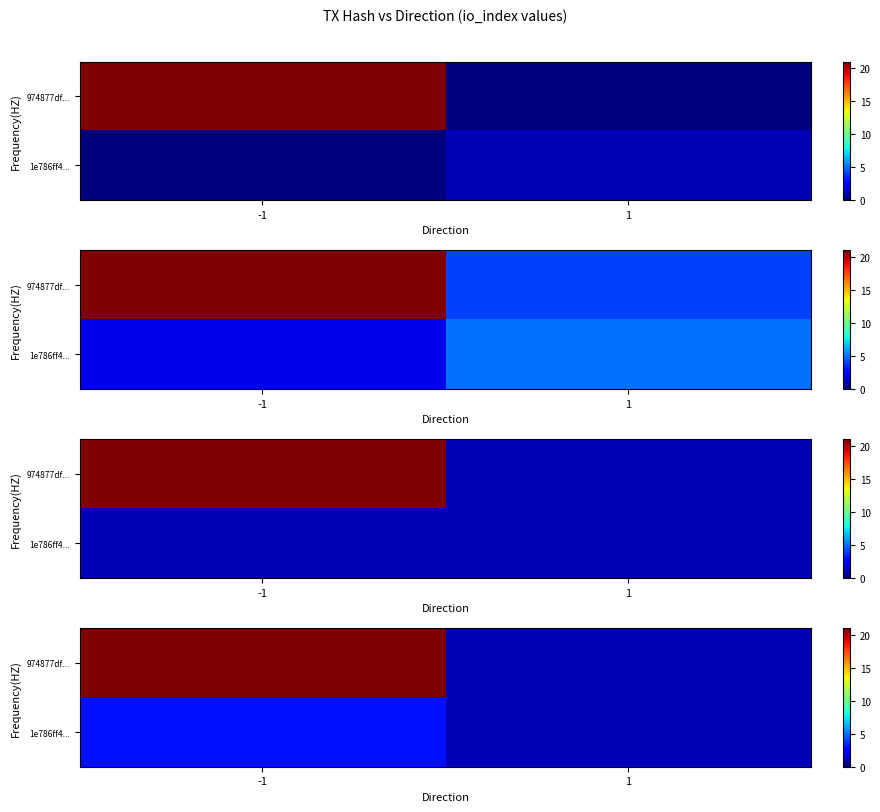

What is the highest value of the row_0 series?

21